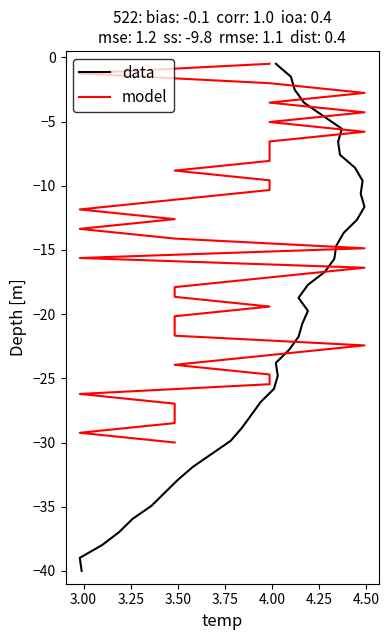

Reading left to right, transcribe all the data shown in this chart.

data: -40.0	-39.0	-38.0	-37.0	-35.9	-34.9	-33.9	-32.9	-31.9	-30.9	-29.9	-28.9	-27.8	-26.8	-25.8	-24.8	-23.8	-22.8	-21.8	-20.8	-19.7	-18.7	-17.7	-16.7	-15.7	-14.7	-13.7	-12.7	-11.6	-10.6	-9.6	-8.6	-7.6	-6.6	-5.6	-4.6	-3.5	-2.5	-1.5	-0.5
model: -30.0	-29.2	-28.5	-27.7	-27.0	-26.2	-25.5	-24.7	-23.9	-23.2	-22.4	-21.7	-20.9	-20.2	-19.4	-18.7	-17.9	-17.1	-16.4	-15.6	-14.9	-14.1	-13.4	-12.6	-11.8	-11.1	-10.3	-9.6	-8.8	-8.1	-7.3	-6.6	-5.8	-5.0	-4.3	-3.5	-2.8	-2.0	-1.3	-0.5